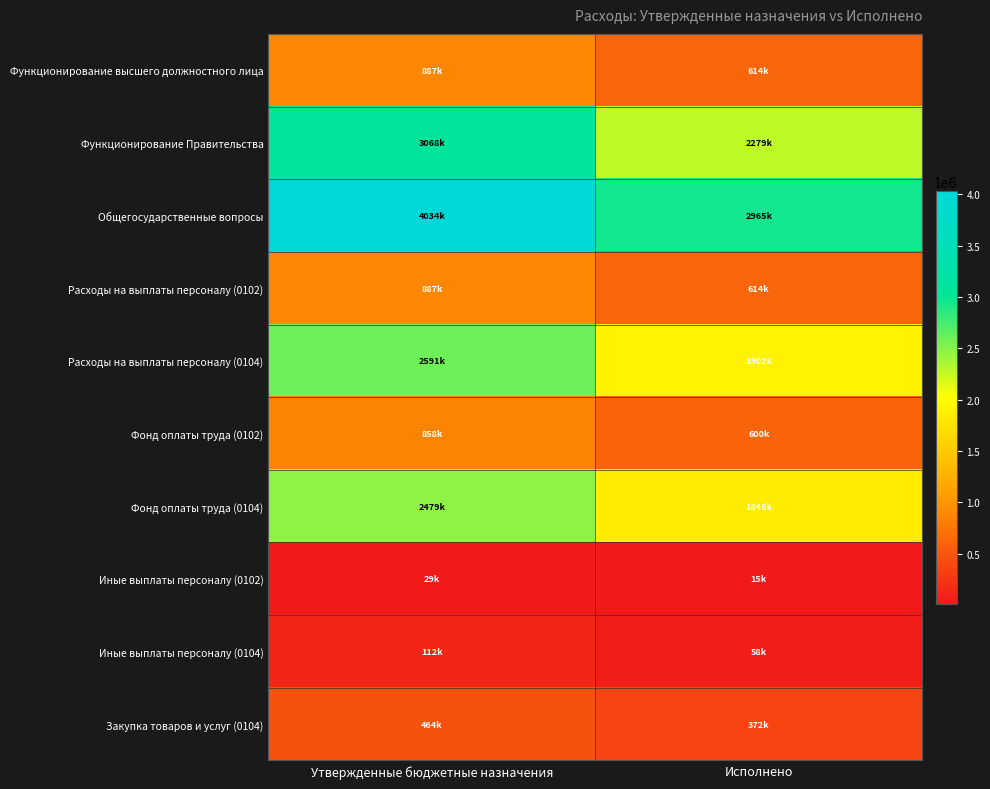

Reading left to right, transcribe all the data shown in this chart.

Функционирование высшего должностного лица: Утвержденные бюджетные назначения=886900.0	Исполнено=614485.7
Функционирование Правительства: Утвержденные бюджетные назначения=3068166.9	Исполнено=2278818.4
Общегосударственные вопросы: Утвержденные бюджетные назначения=4034048.9	Исполнено=2965280.8
Расходы на выплаты персоналу (0102): Утвержденные бюджетные назначения=886900.0	Исполнено=614485.7
Расходы на выплаты персоналу (0104): Утвержденные бюджетные назначения=2590517.0	Исполнено=1902299.5
Фонд оплаты труда (0102): Утвержденные бюджетные назначения=857500.0	Исполнено=599762.7
Фонд оплаты труда (0104): Утвержденные бюджетные назначения=2479017.0	Исполнено=1844579.9
Иные выплаты персоналу (0102): Утвержденные бюджетные назначения=29400.0	Исполнено=14723.0
Иные выплаты персоналу (0104): Утвержденные бюджетные назначения=111500.0	Исполнено=57719.6
Закупка товаров и услуг (0104): Утвержденные бюджетные назначения=463849.9	Исполнено=372164.3